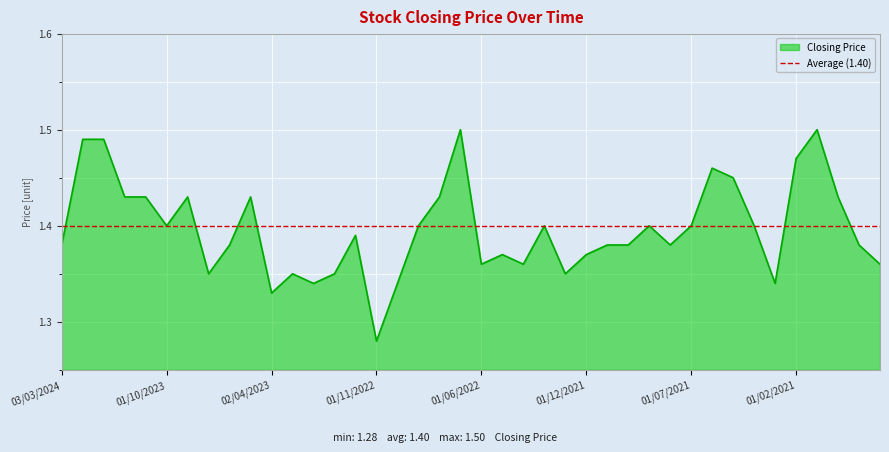

What is the average value?

1.4